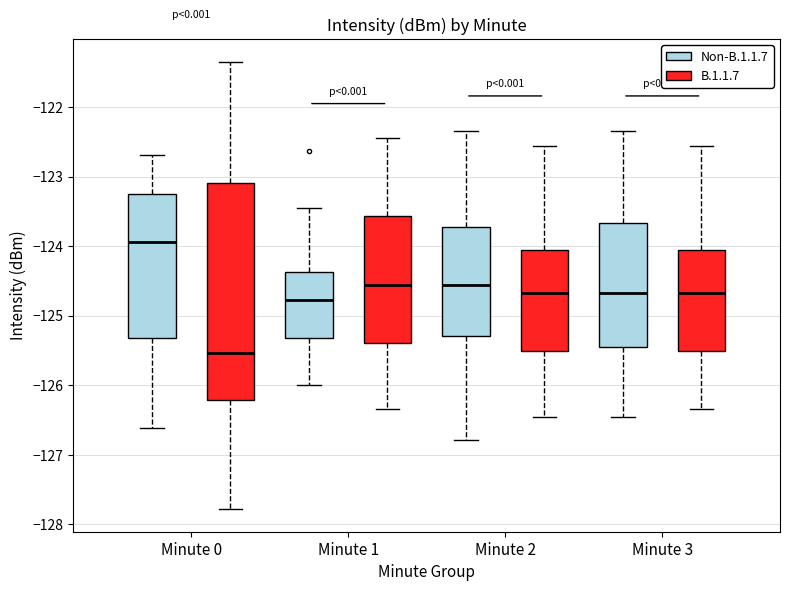

Which box's median line is the lowest?

Minute 0 (B.1.1.7)